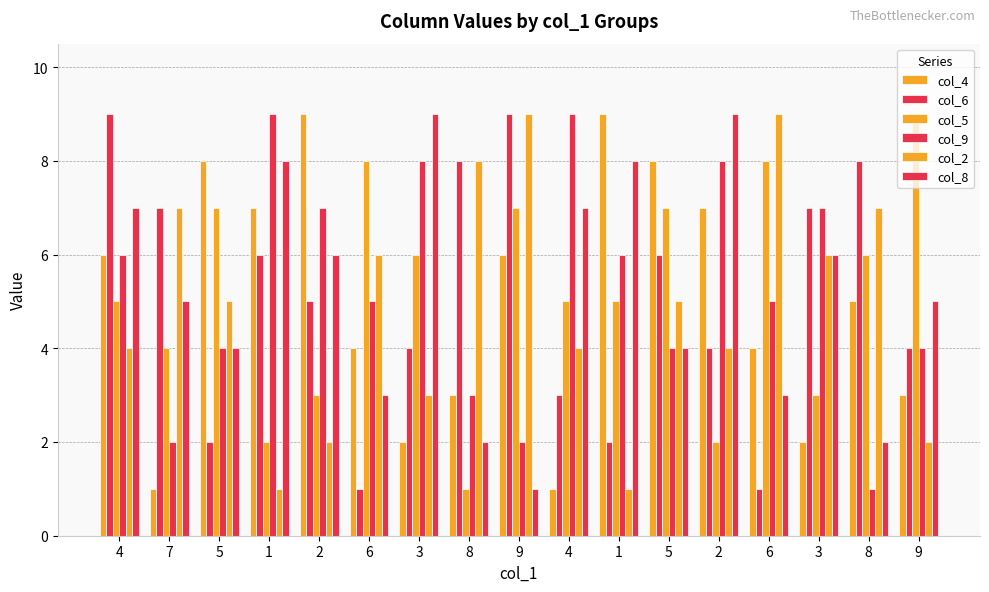

Which has a higher value, 6 or 3?

6